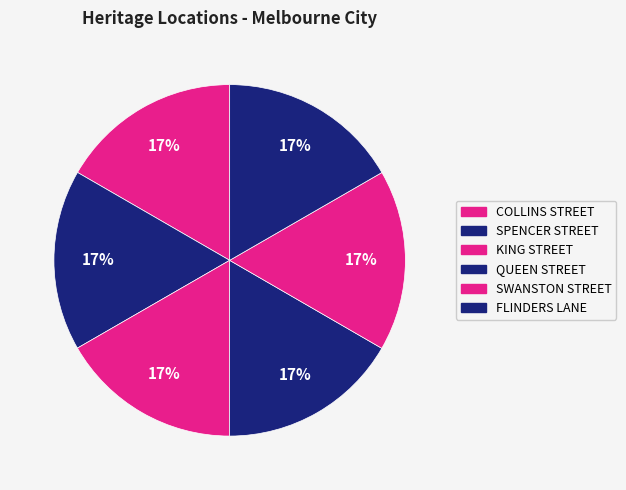

Rank the categories by value from highest to lowest.

FLINDERS LANE, SWANSTON STREET, QUEEN STREET, KING STREET, SPENCER STREET, COLLINS STREET